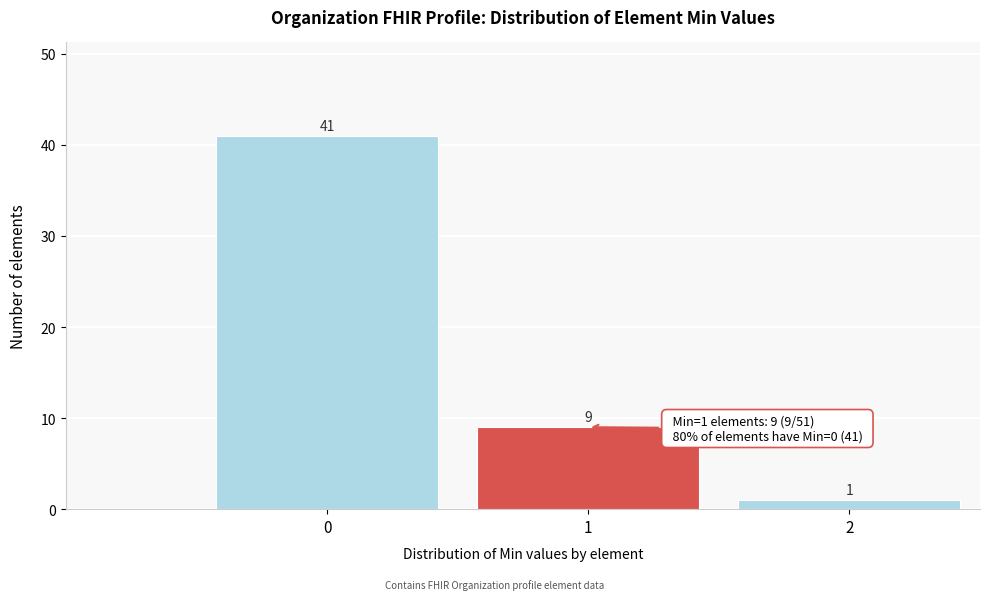

Reading left to right, transcribe all the data shown in this chart.

0=41	1=9	2=1